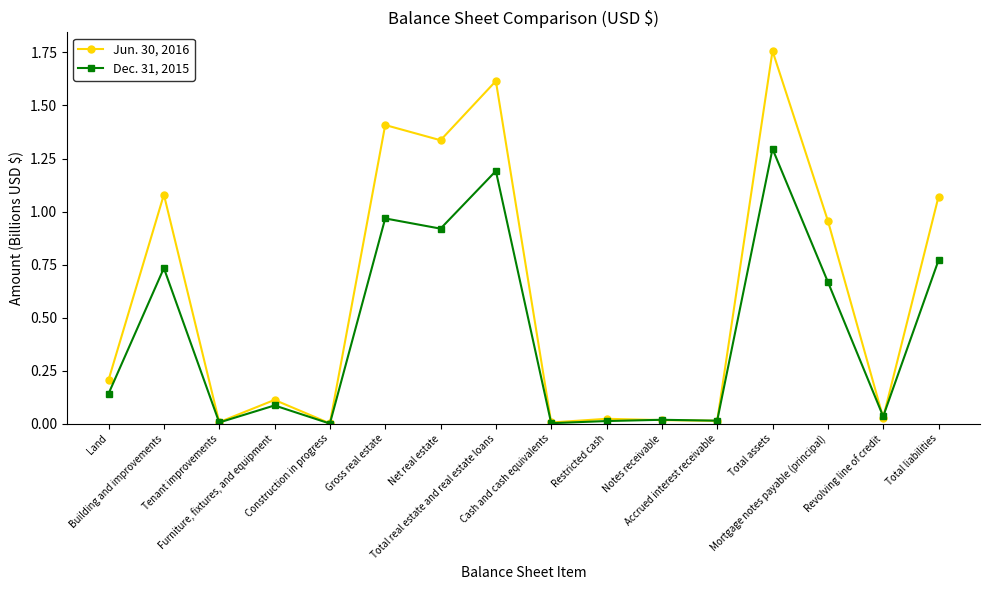

What is the label of the 8th point from the right?

Cash and cash equivalents